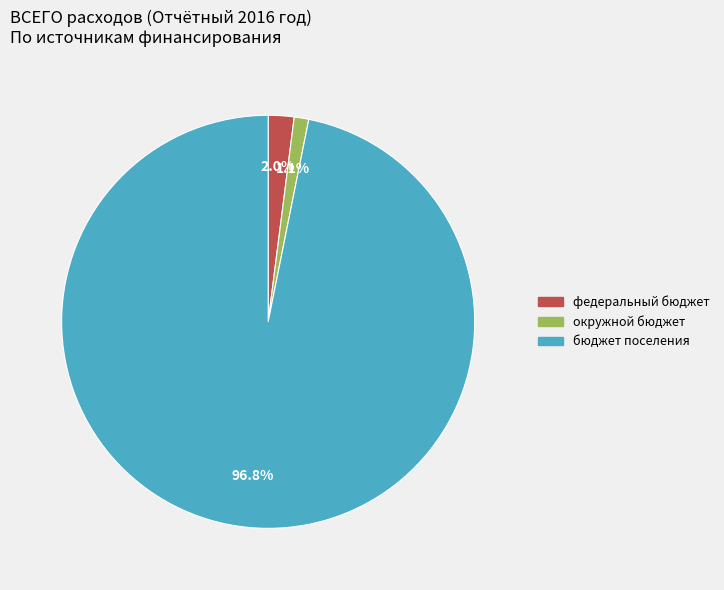

How much of the chart is everything except окружной бюджет?

98.9%